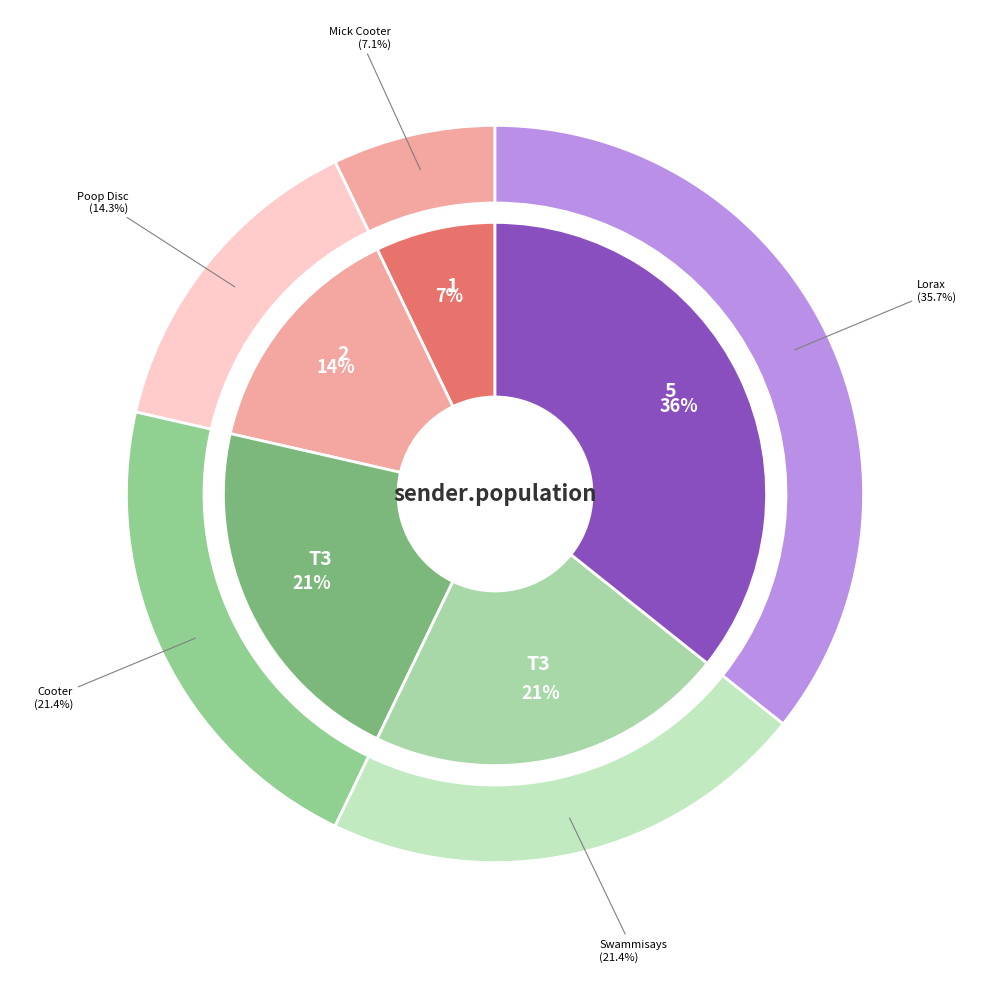

How many segments does this pie chart have?

5